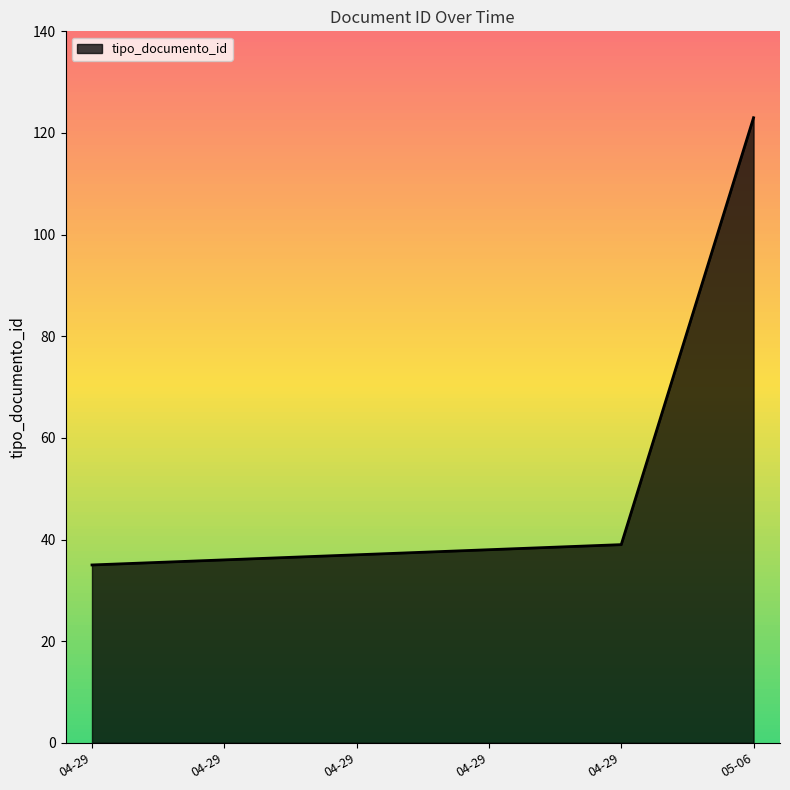

Which category has the highest value across all series?

05-06